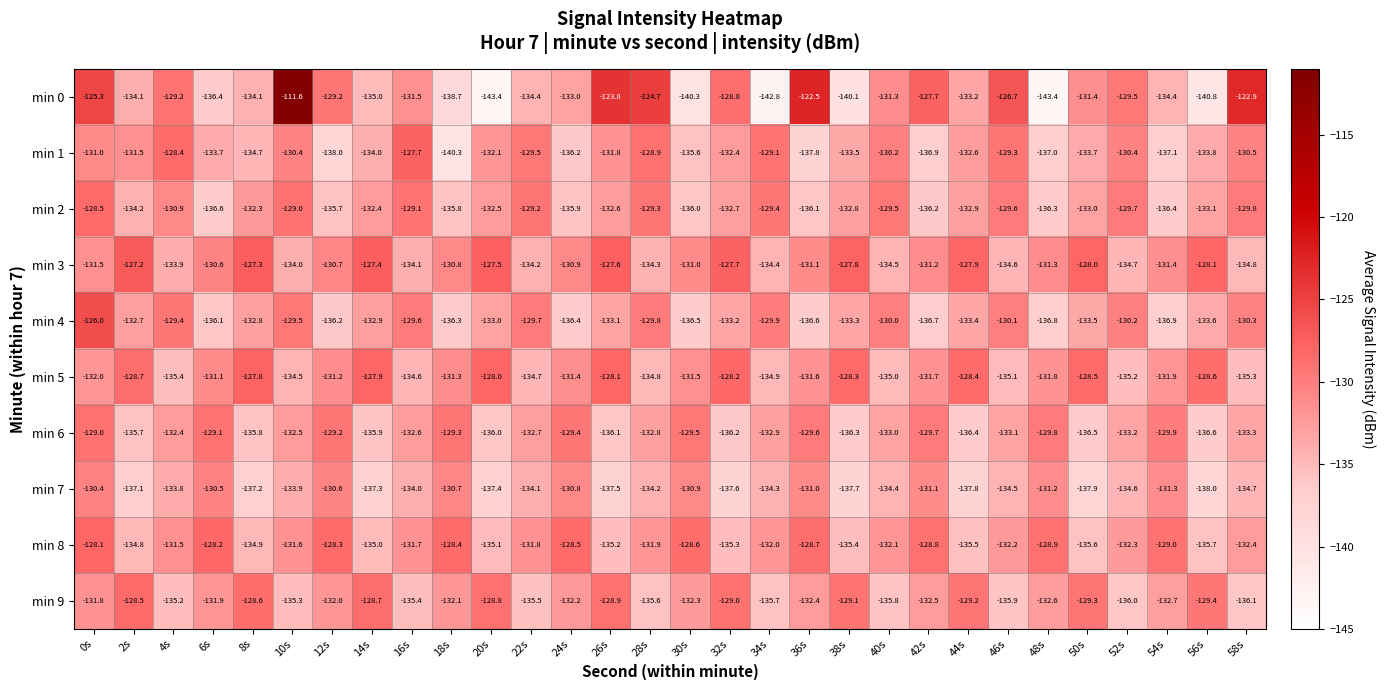

What is the lowest value of the min 4 series?

-136.9